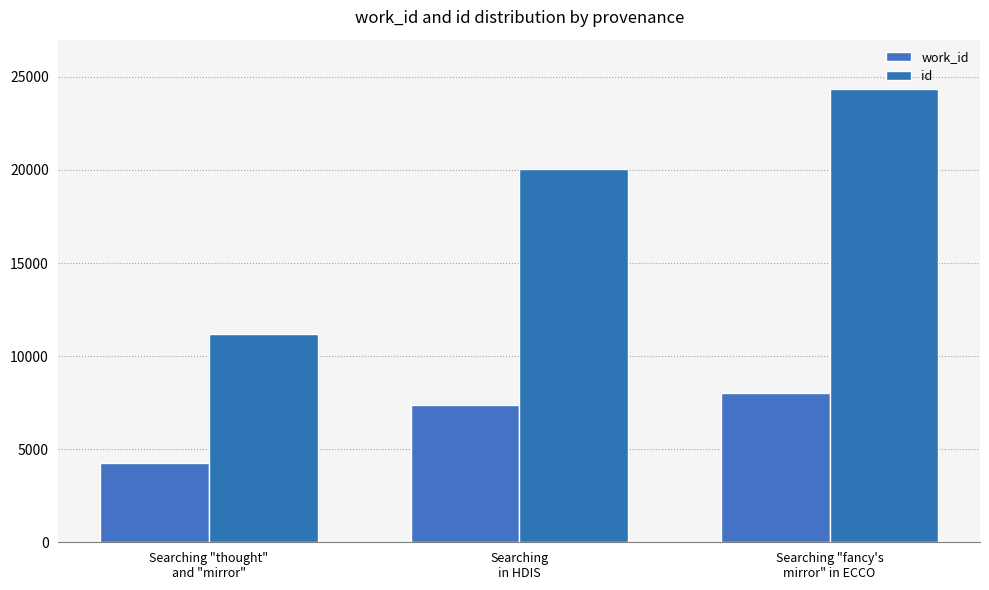

Rank the categories by id value from lowest to highest.

Searching "thought"
and "mirror", Searching
in HDIS, Searching "fancy's
mirror" in ECCO